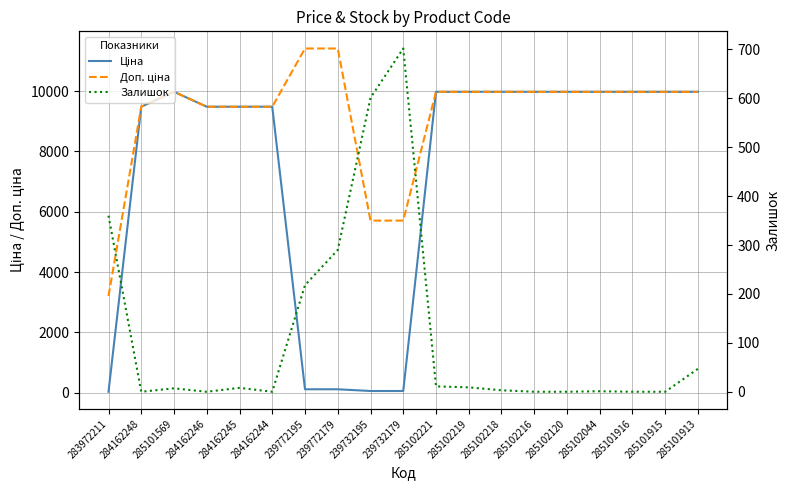

What is the difference between the highest and lowest values at 285102216?

9975.0